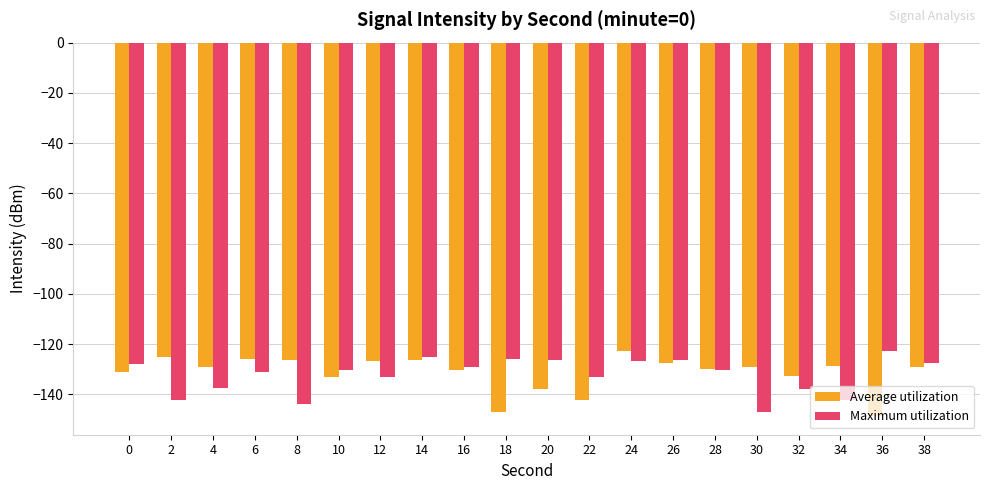

What is the total value across all series at 2?

-267.4